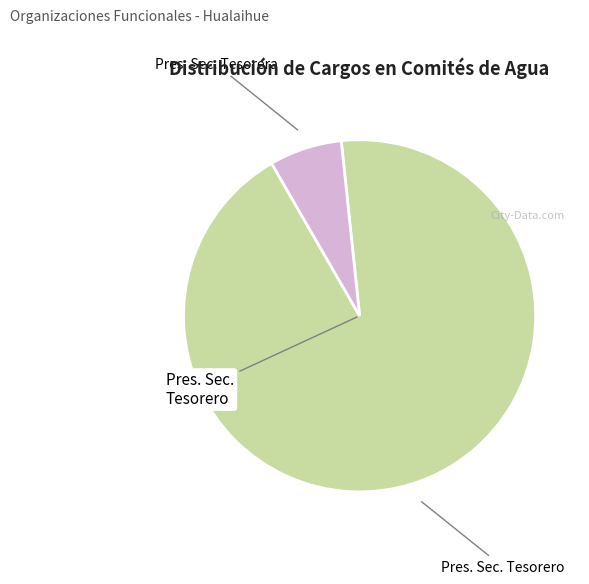

Is there a majority slice in this chart?

Yes